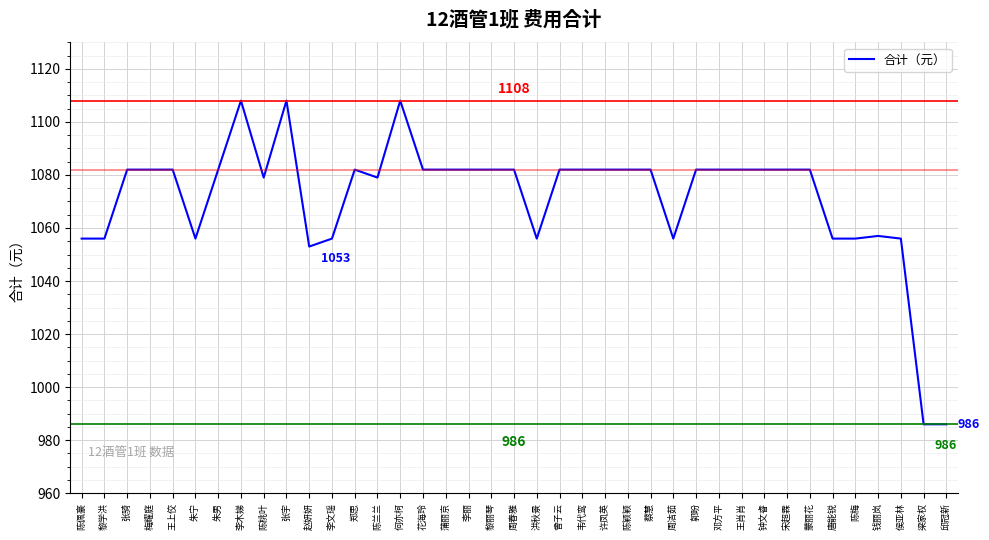

Is it true that the value at 钟文睿 is 1082?

True